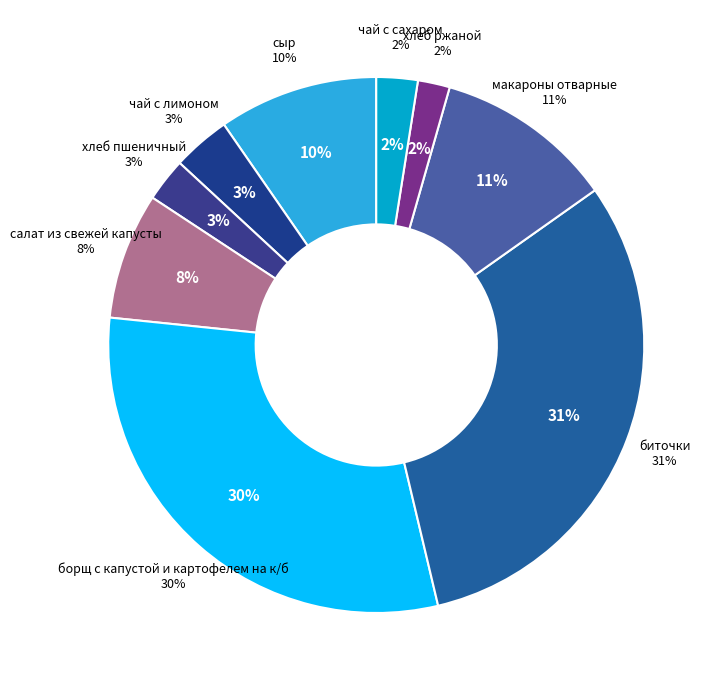

Is there a majority slice in this chart?

No